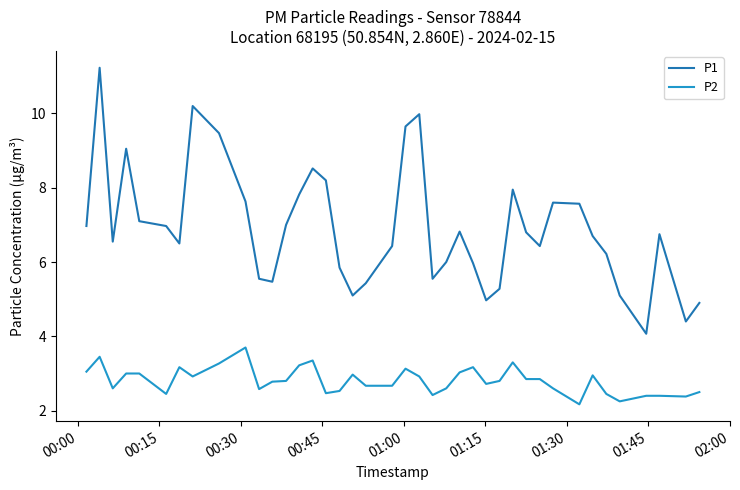

Rank the series by their average value, from highest to lowest.

P1, P2